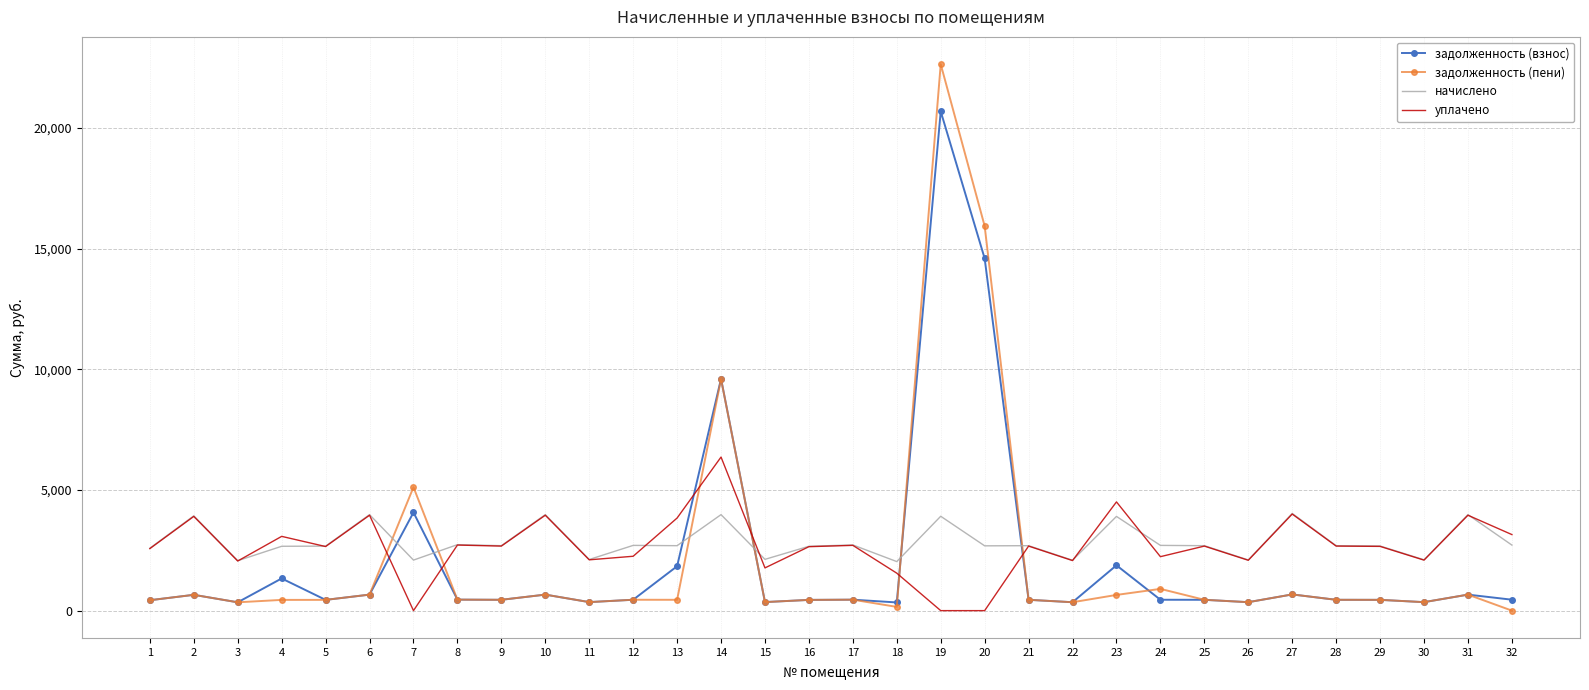

What is the difference between the second highest and second lowest values in the начислено series?

1908.4